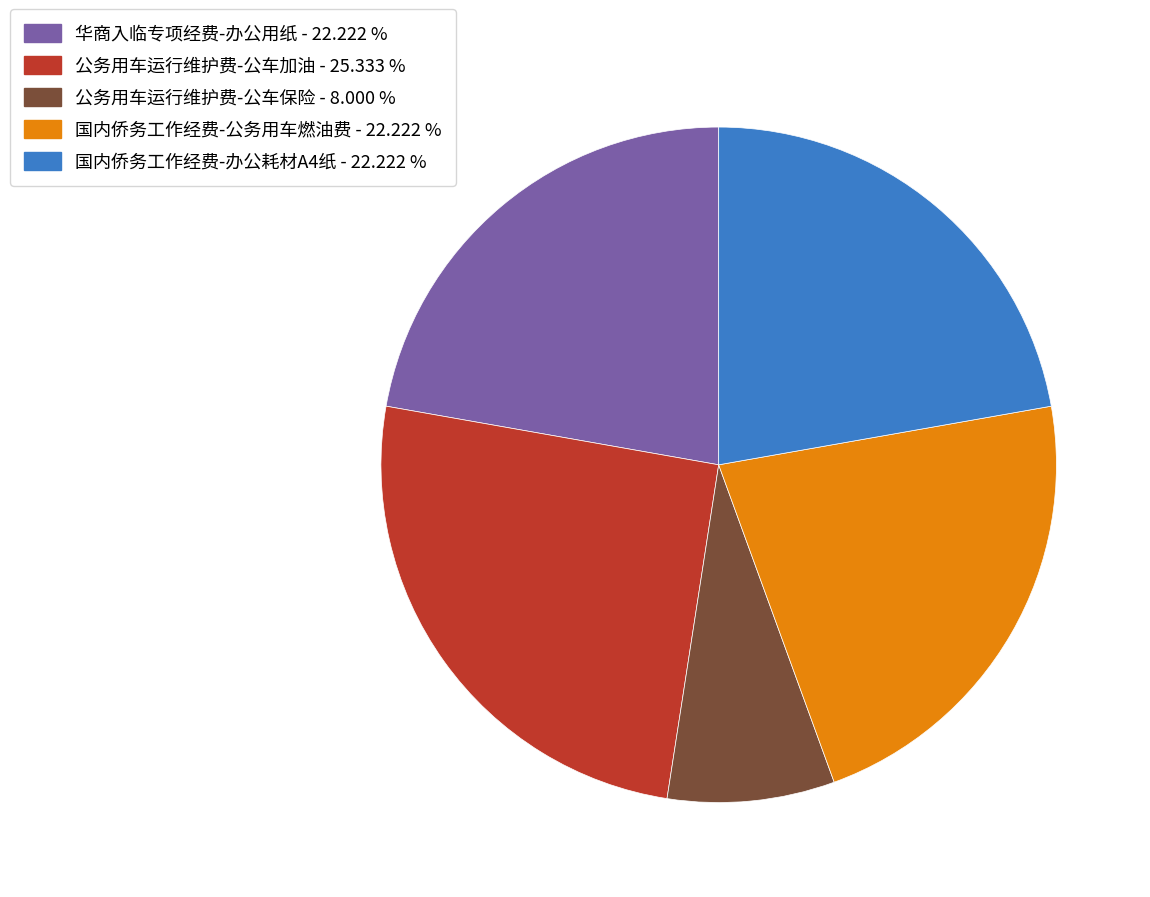

Combined, do 国内侨务工作经费-公务用车燃油费 - 22.222 % and 华商入临专项经费-办公用纸 - 22.222 % account for over 50%?

No